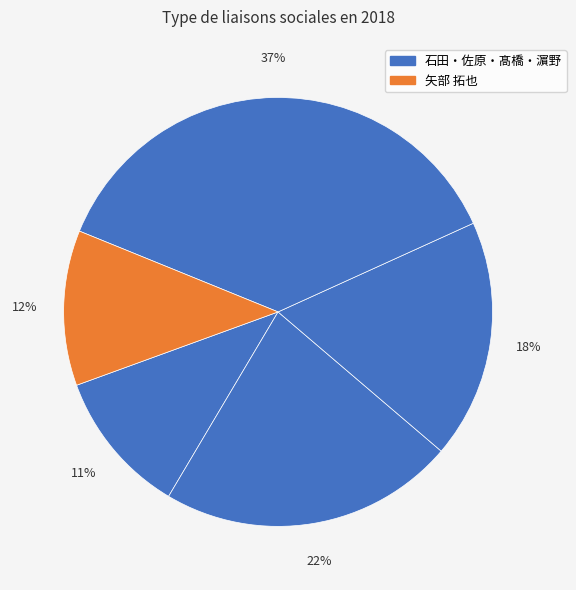

How many segments does this pie chart have?

5